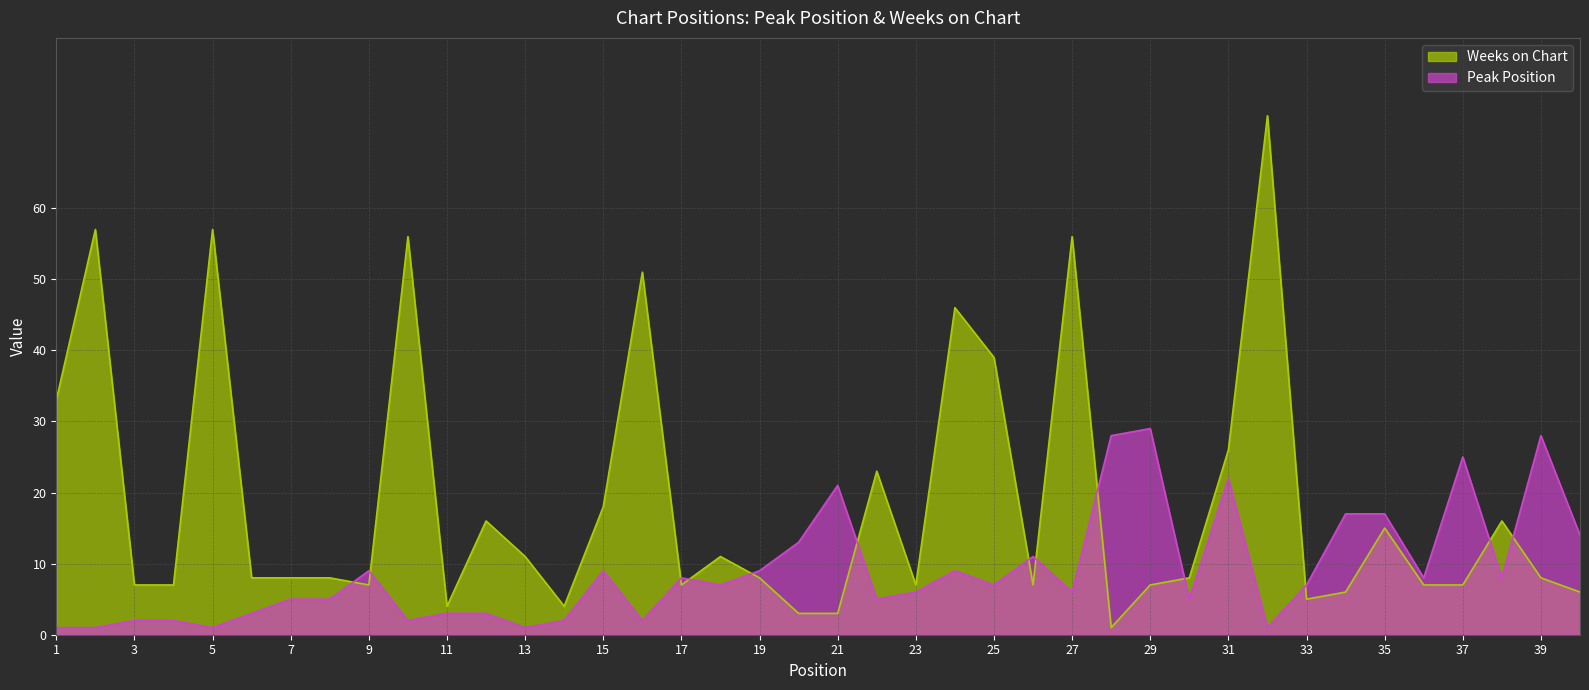

Is the value of Peak Position at 7 greater than the value of Weeks on Chart at 1?

No